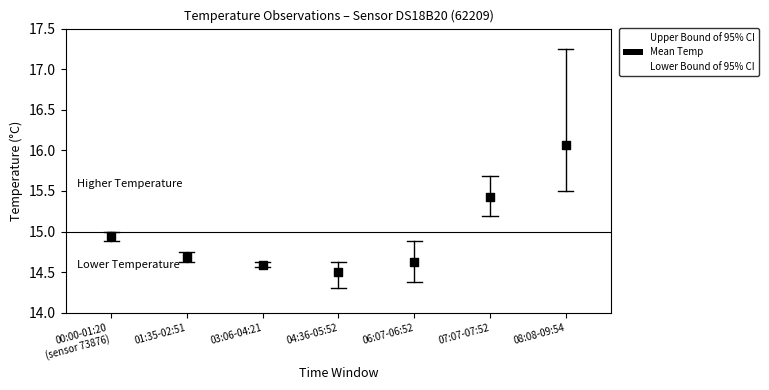

What is the range of Y values (max minus min)?

1.6